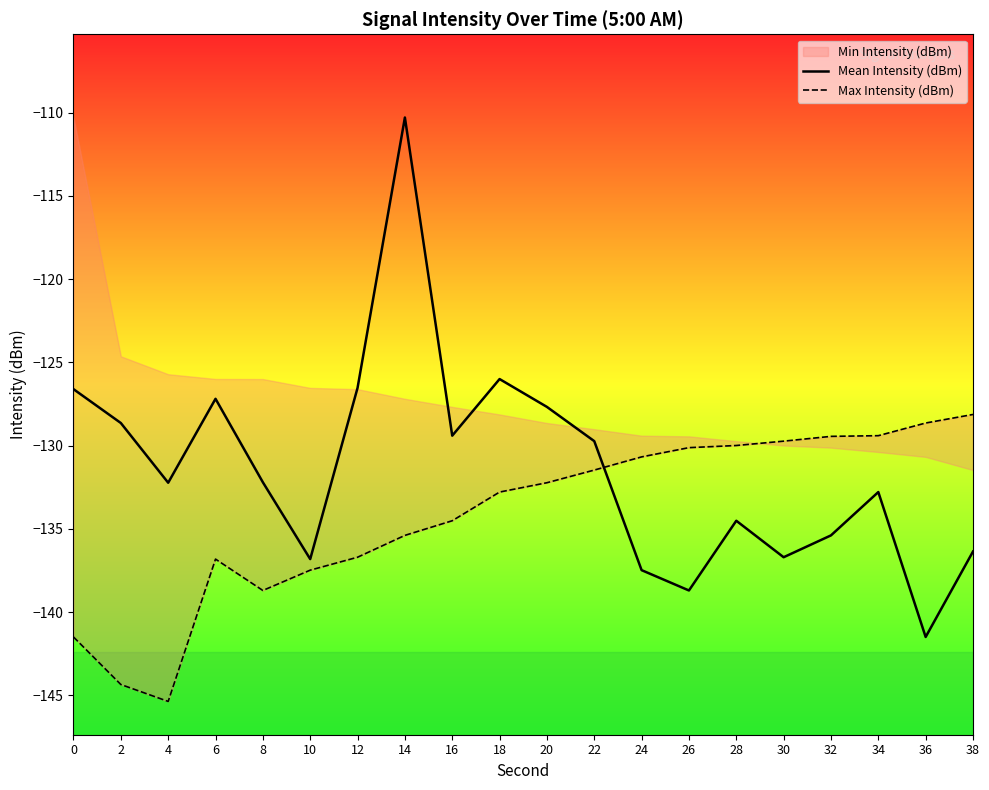

What is the difference between the maximum and minimum values in the Mean Intensity (dBm) series?

31.2